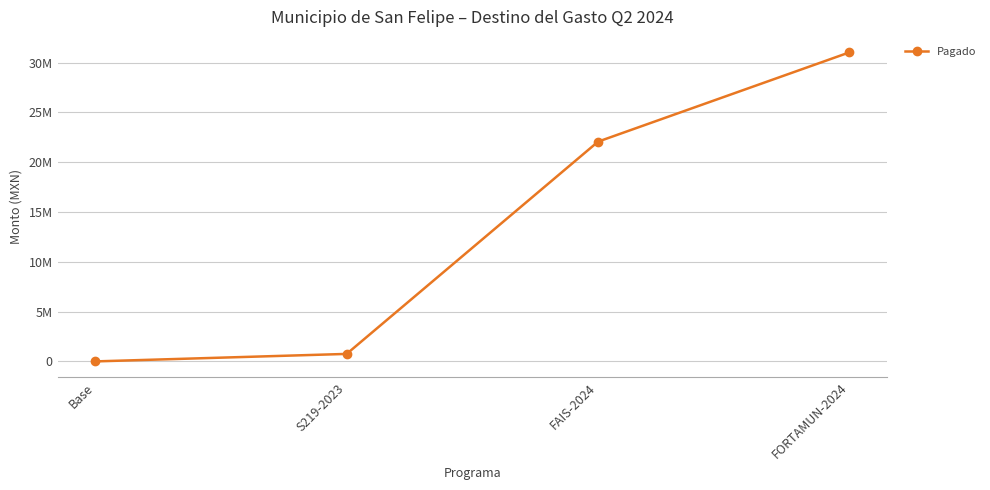

Between FORTAMUN-2024 and FAIS-2024, which is larger?

FORTAMUN-2024